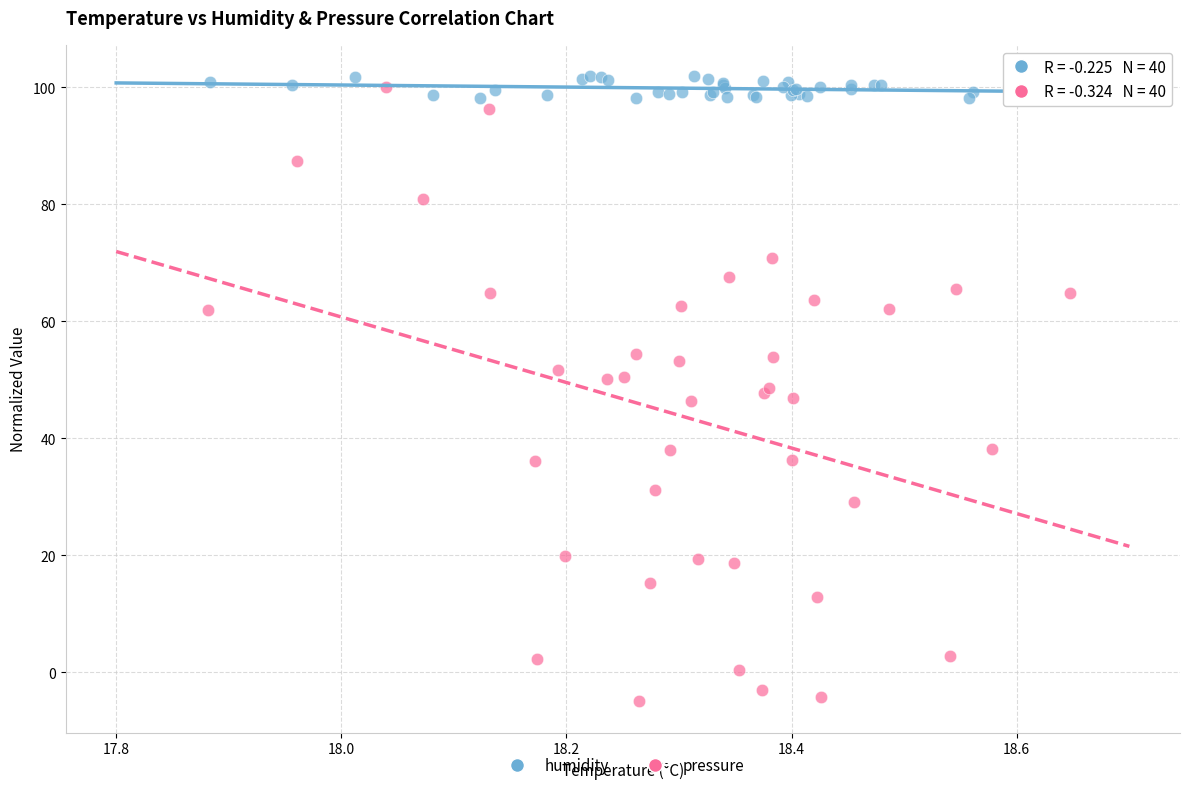

What are all the series names shown in the legend?

humidity, pressure